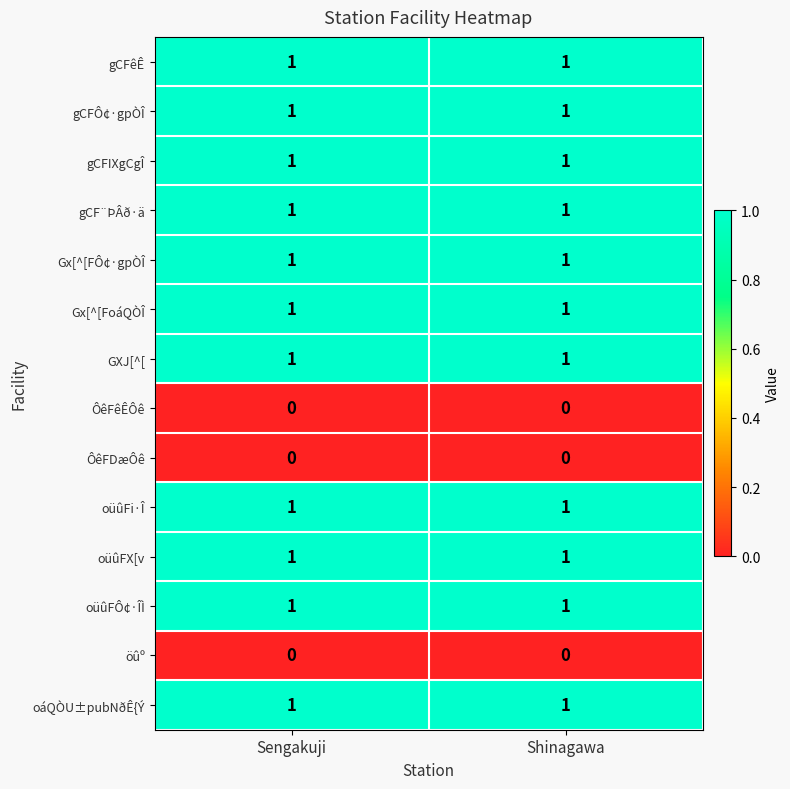

The gCF¨ÞÂð·ä series shows 1 at Sengakuji. True or false?

True